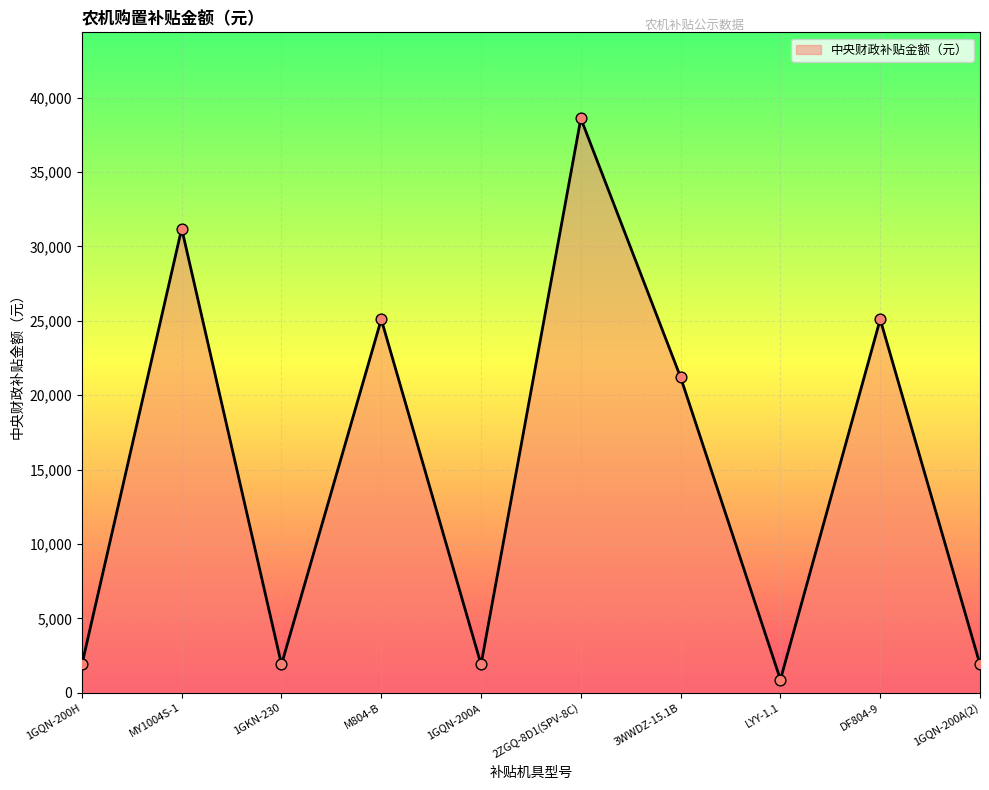

What is the change in value from 1GQN-200H to M804-B?

+23200